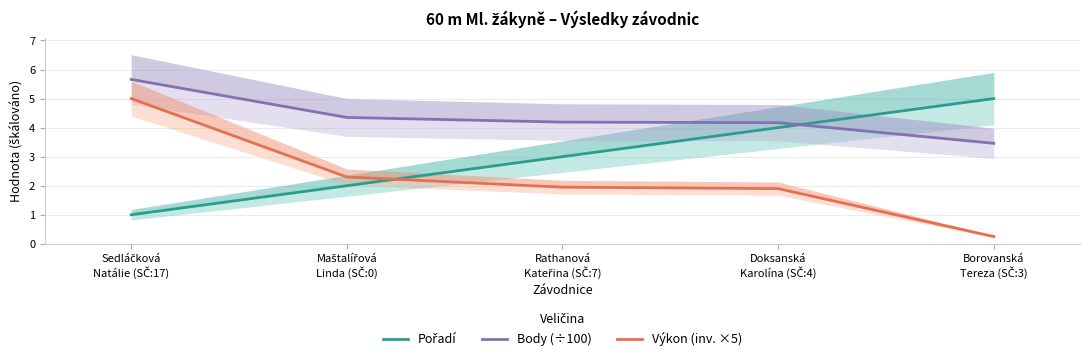

Which label corresponds to the smallest value in the chart?

Borovanská
Tereza (SČ:3)